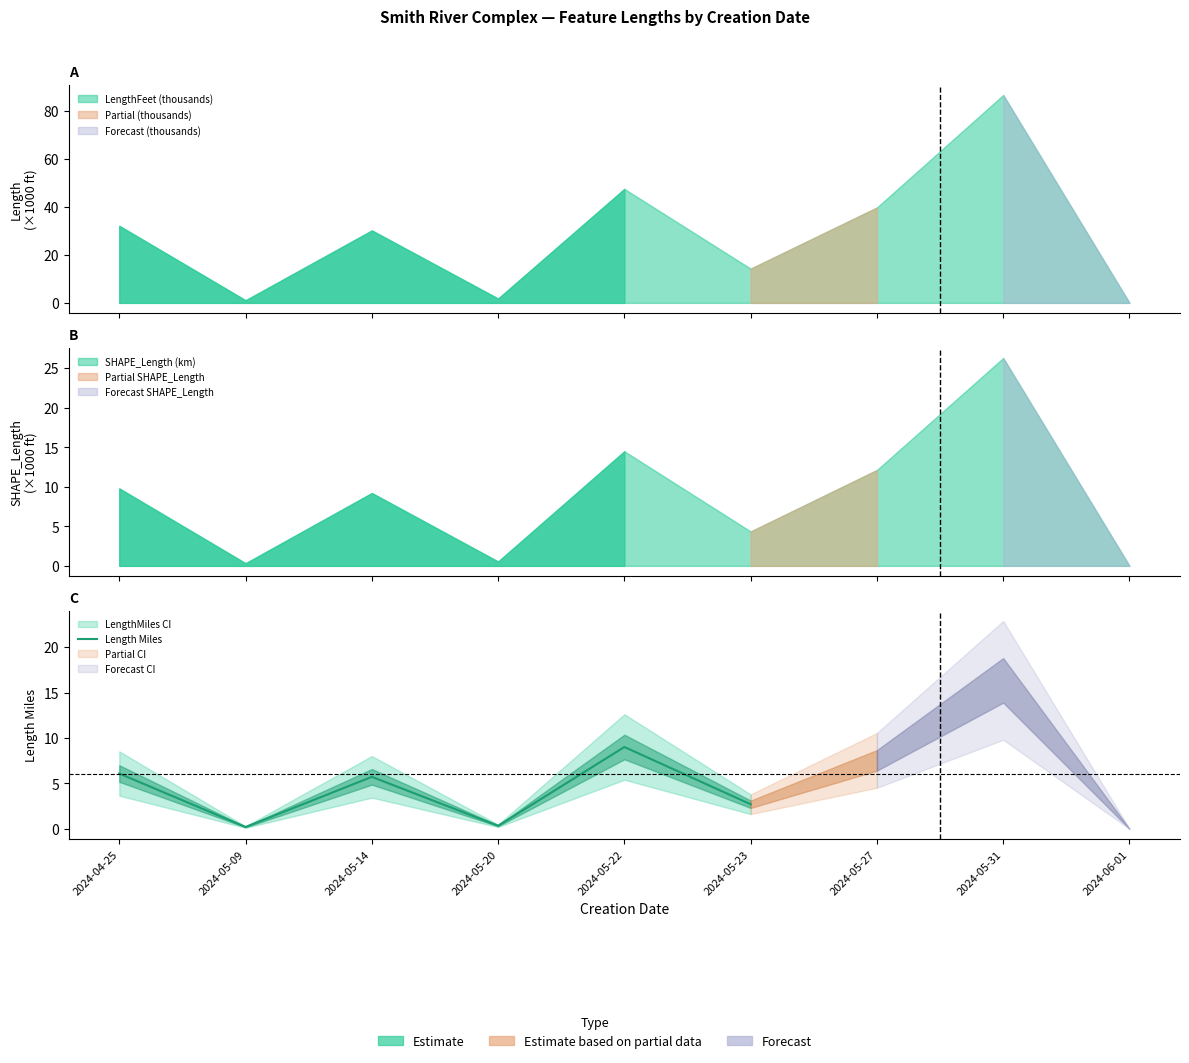

Does the chart display data point markers on the line(s)?

No